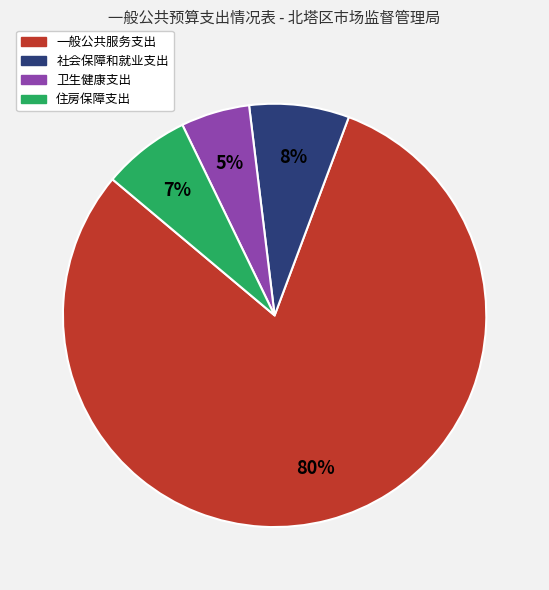

To the nearest percent, what portion does 住房保障支出 represent?

7%